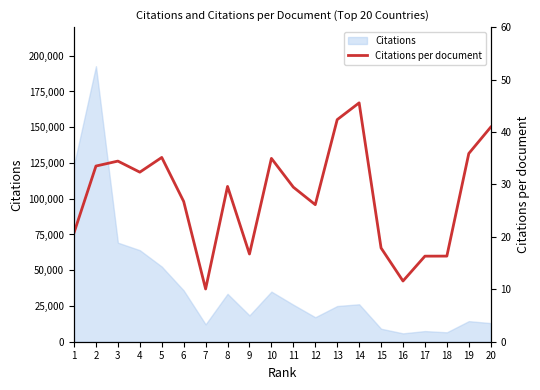

What is the change in value from 7 to 11?

+19.4